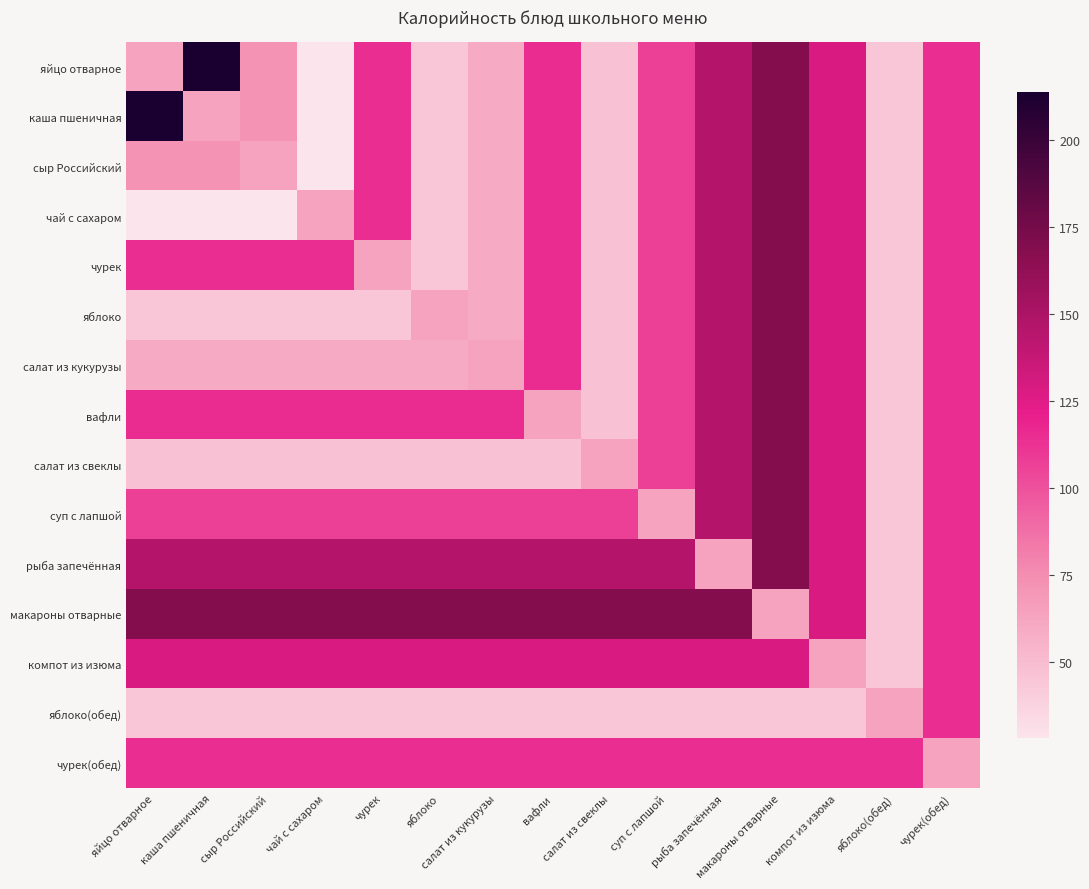

At how many categories does at least one series exceed 172?

2